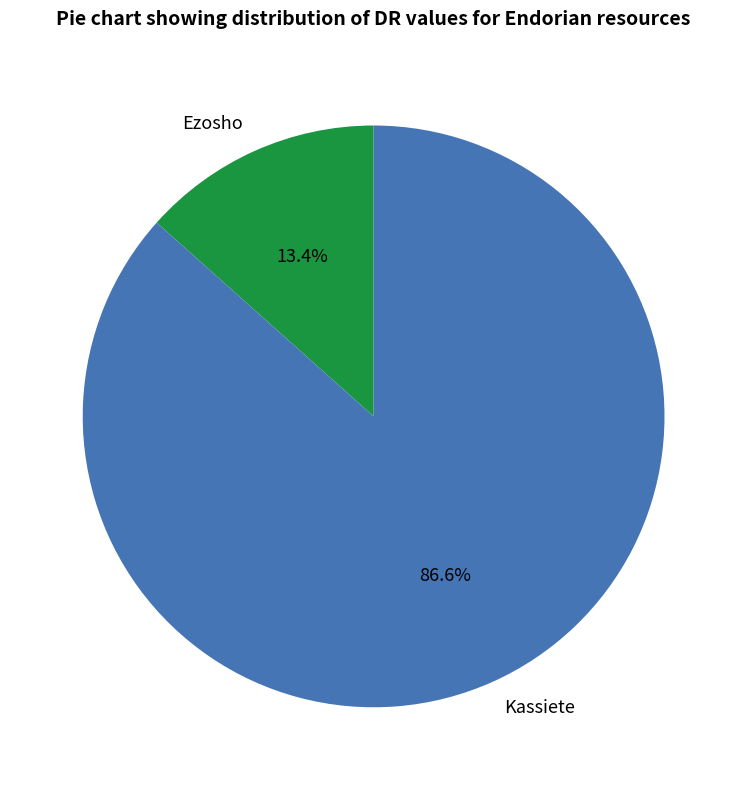

Is it true that Kassiete is 87% of the pie?

True